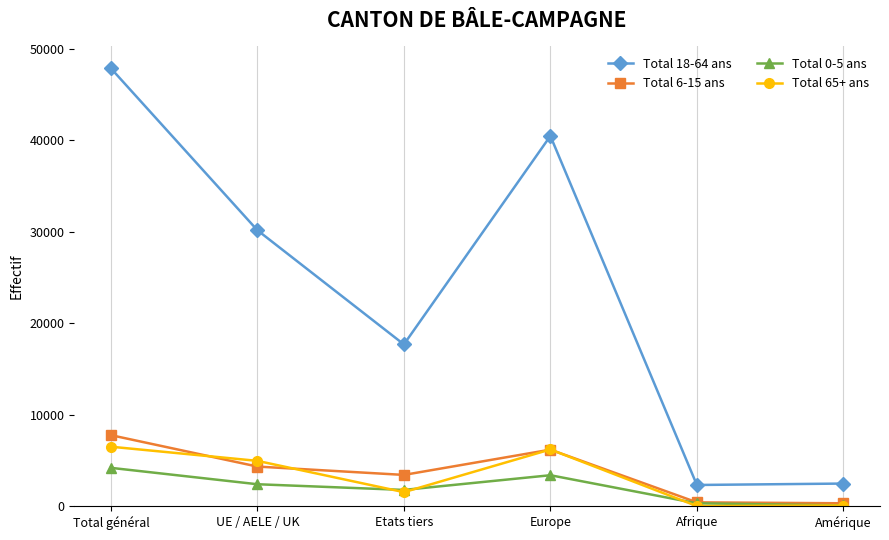

What is the maximum value for Total 18-64 ans?

47838